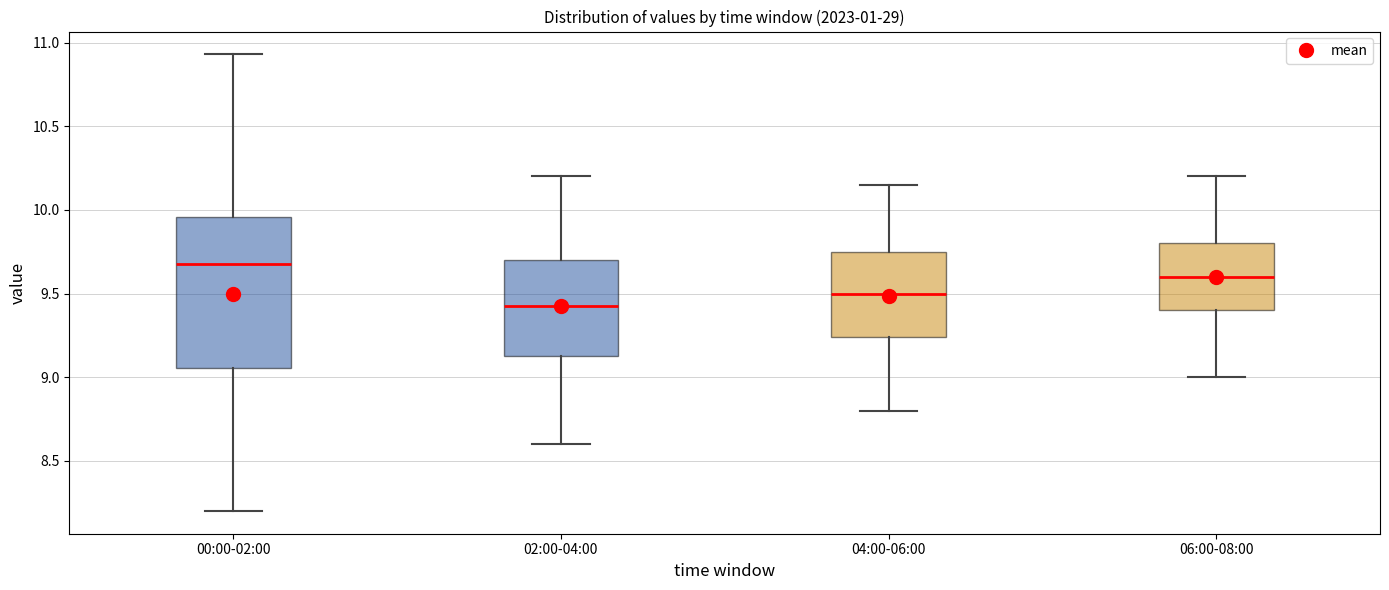

Where is the lower edge of the box for 04:00-06:00 on the y-axis? The values are not printed on the chart, so give them approximately, as read against the axis.

9.25